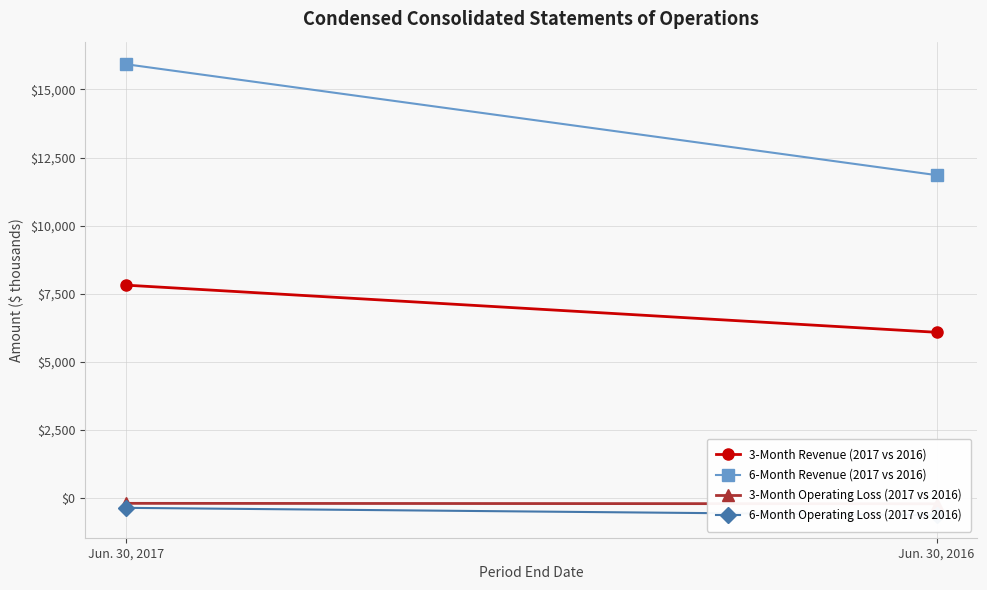

What is the value of the 6-Month Revenue (2017 vs 2016) point at the 1st from the left?

15923